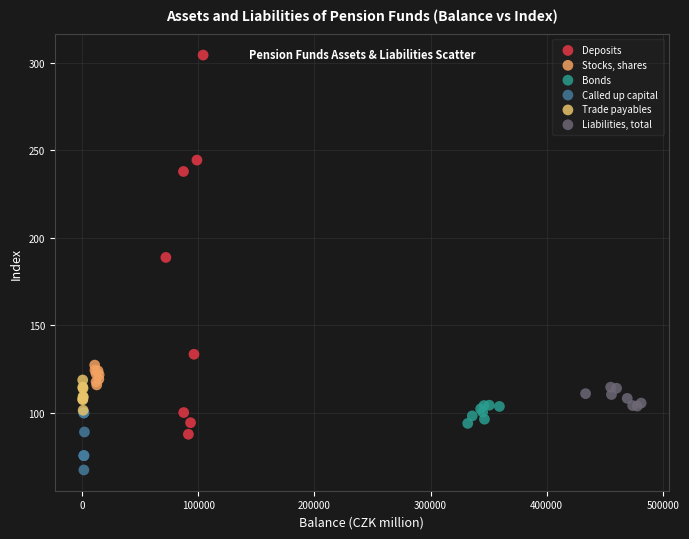

What are all the series names shown in the legend?

Deposits, Stocks, shares, Bonds, Called up capital, Trade payables, Liabilities, total